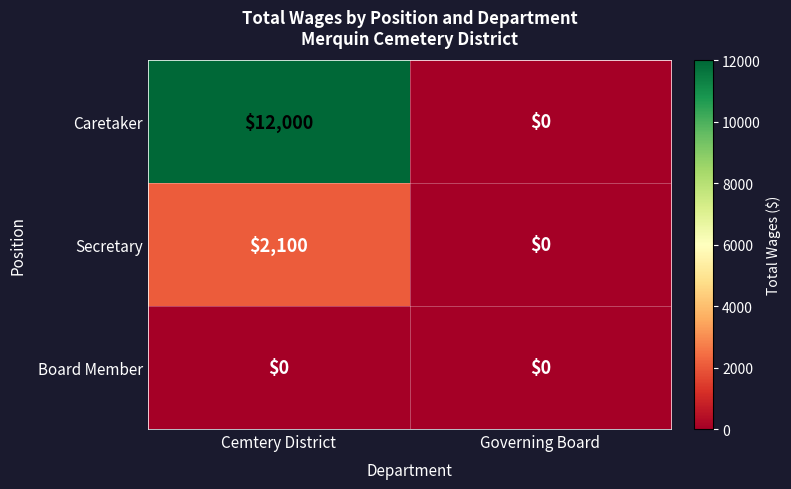

At which category is the sum across all series the highest?

Cemtery District